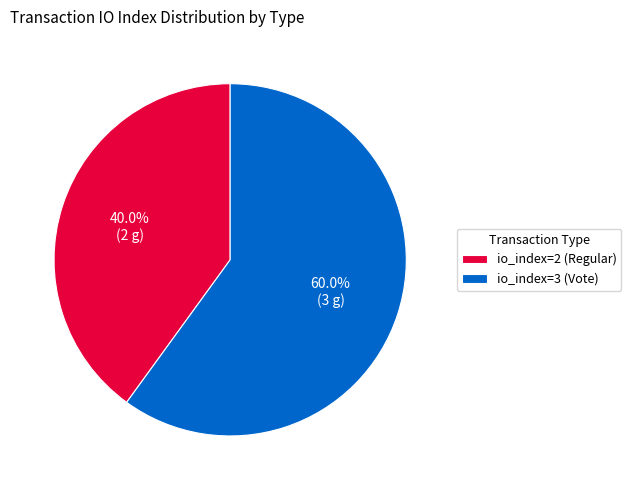

How many slices are in this pie chart?

2